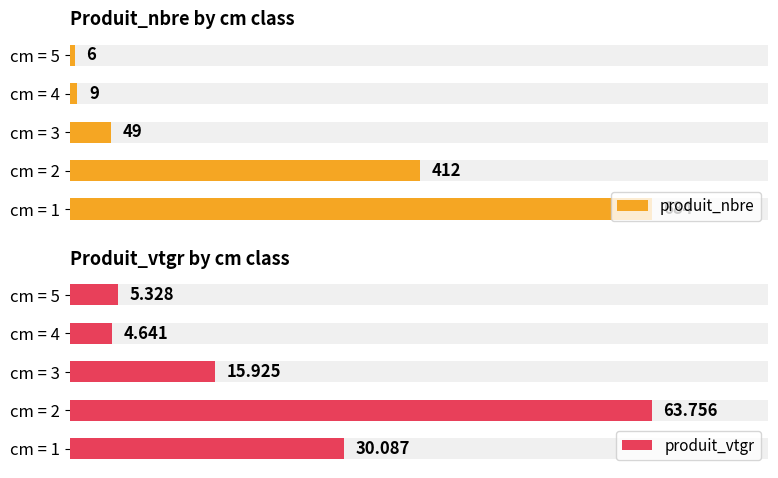

Is the value of produit_vtgr at cm = 3 greater than the value of produit_nbre at cm = 2?

No